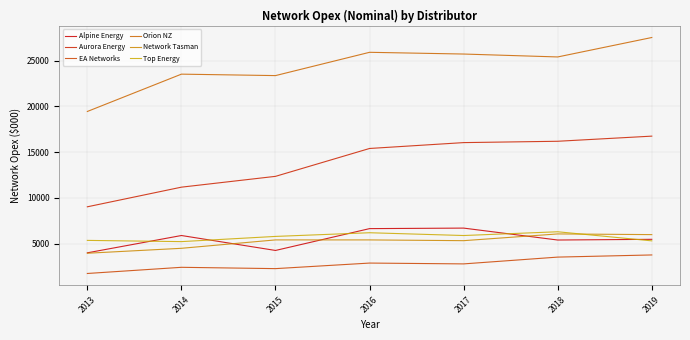

How many values in the Aurora Energy series are below 15400?

3